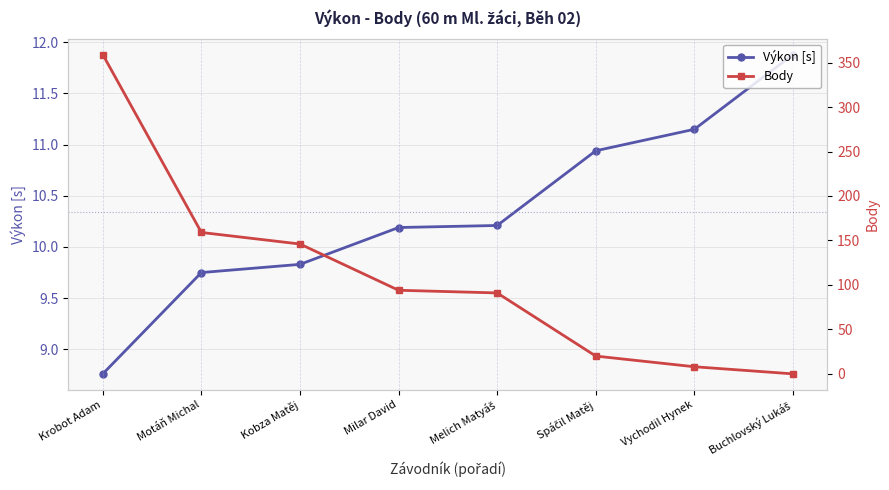

What is the greatest value displayed?

359.0